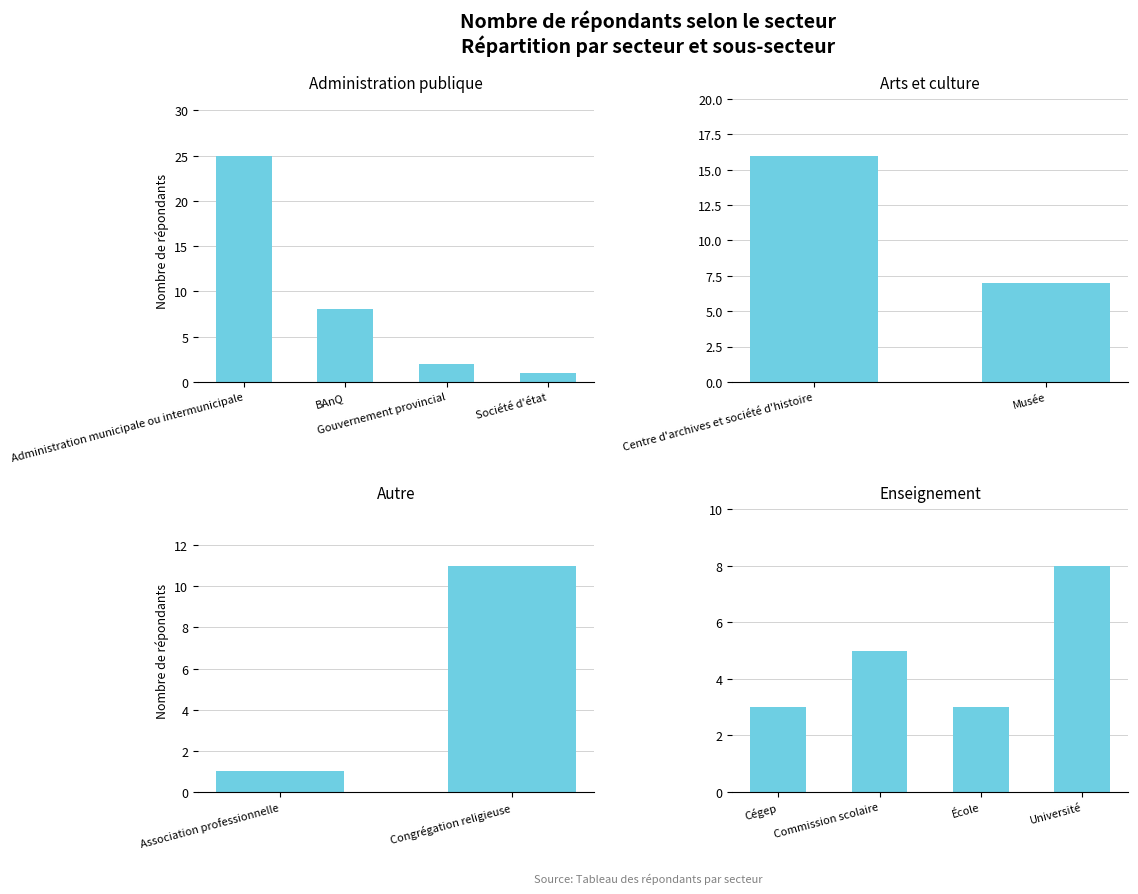

At how many categories does at least one series exceed 16?

1